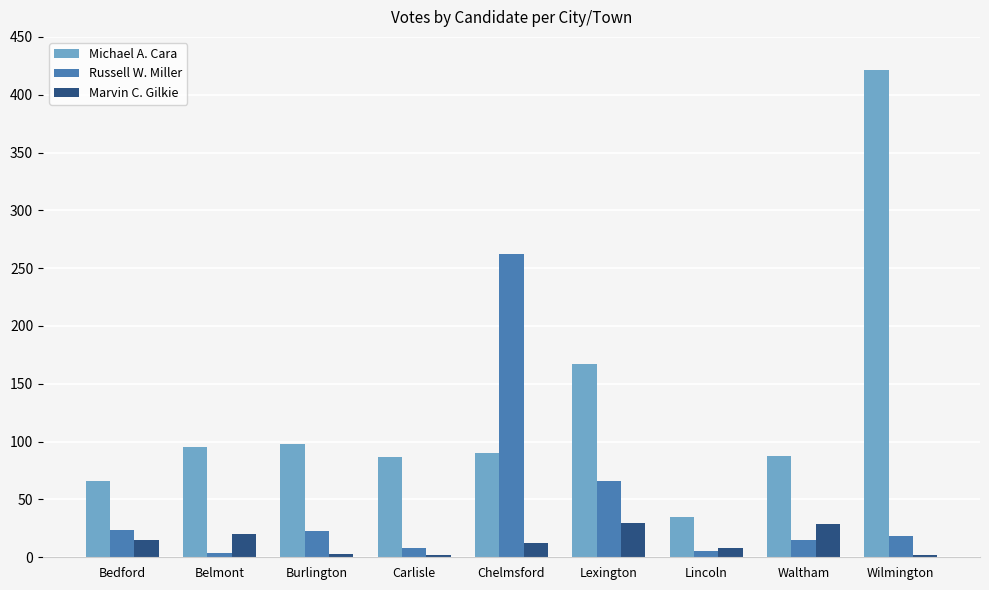

What position from the left is Carlisle?

4